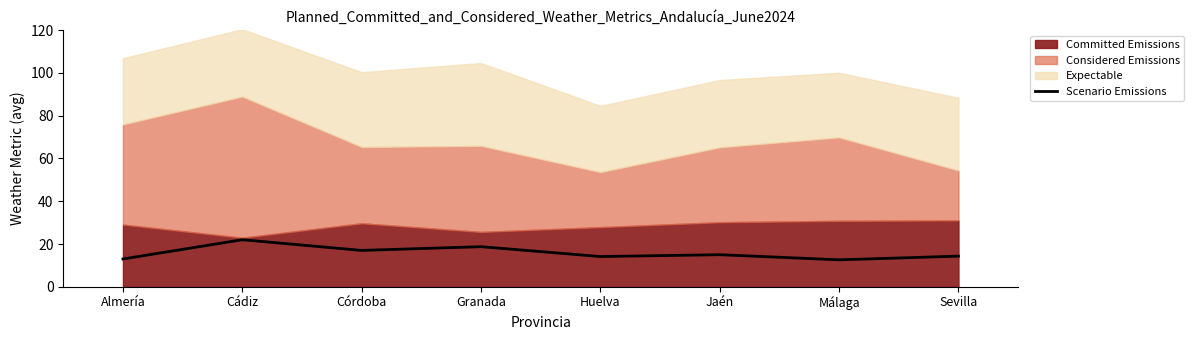

List the labels in order of value, smallest first.

Málaga, Almería, Huelva, Sevilla, Jaén, Córdoba, Granada, Cádiz